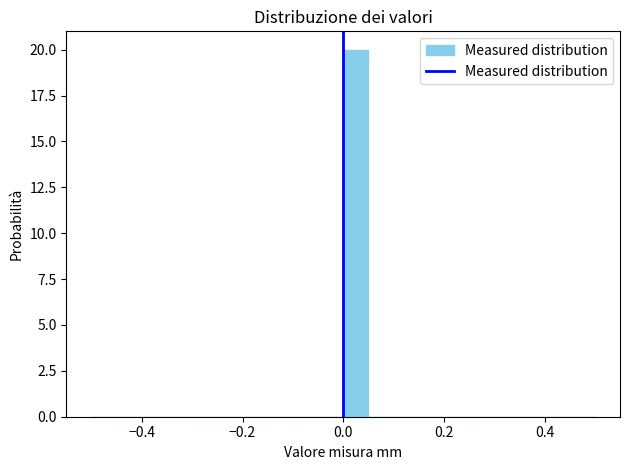

Around what value on the x-axis is the tallest bar? Give the approximate position of its centre, as read against the axis.

0.02